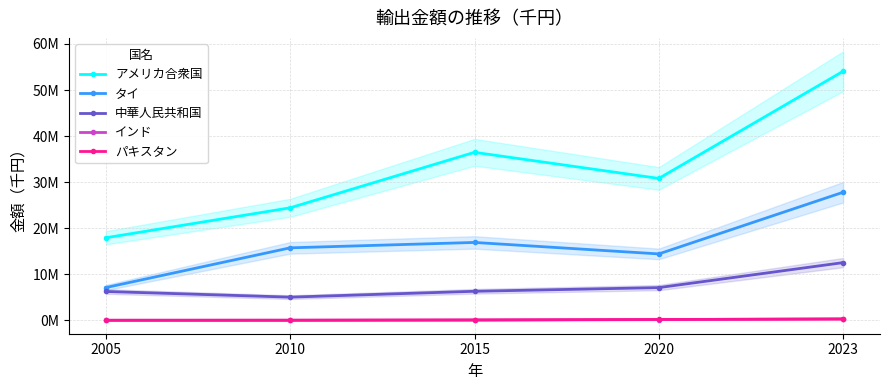

What is the total value across all series at 2015?

59865252